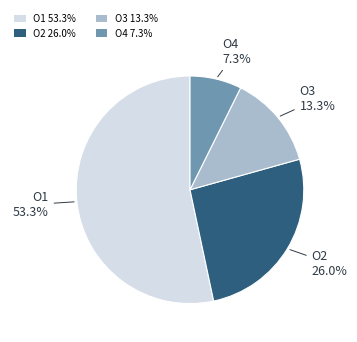

Which category has the biggest portion of the pie?

O1